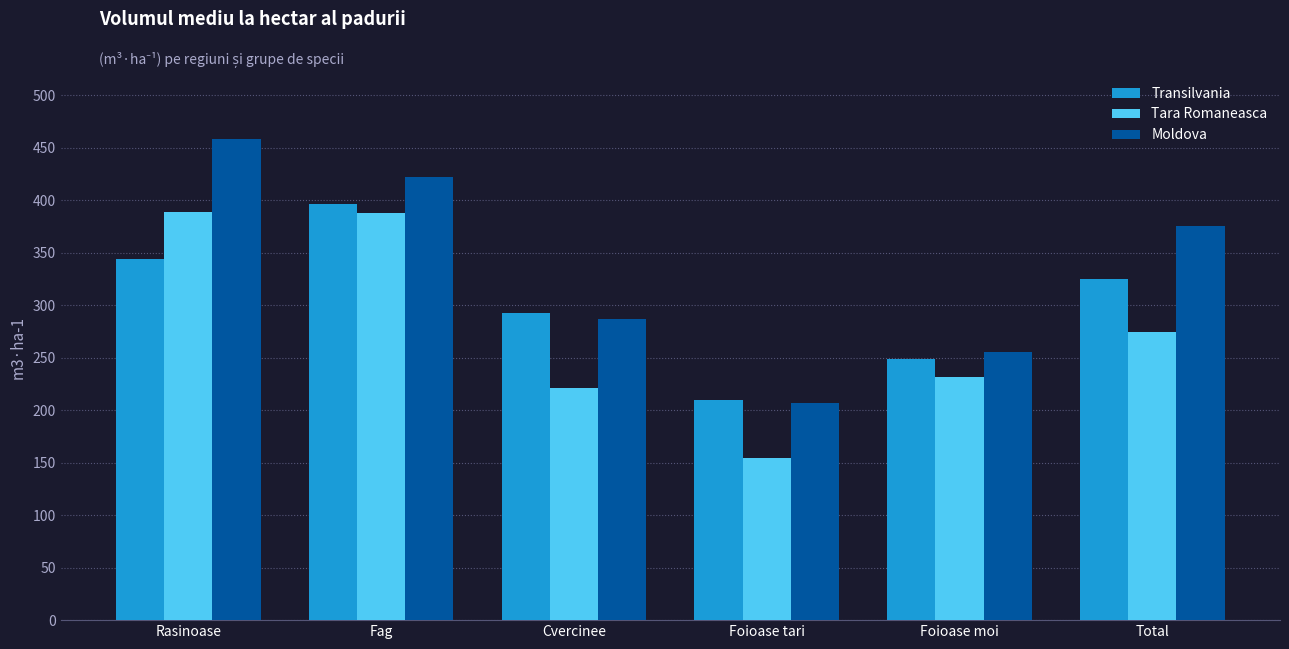

What is the greatest value displayed?

458.3